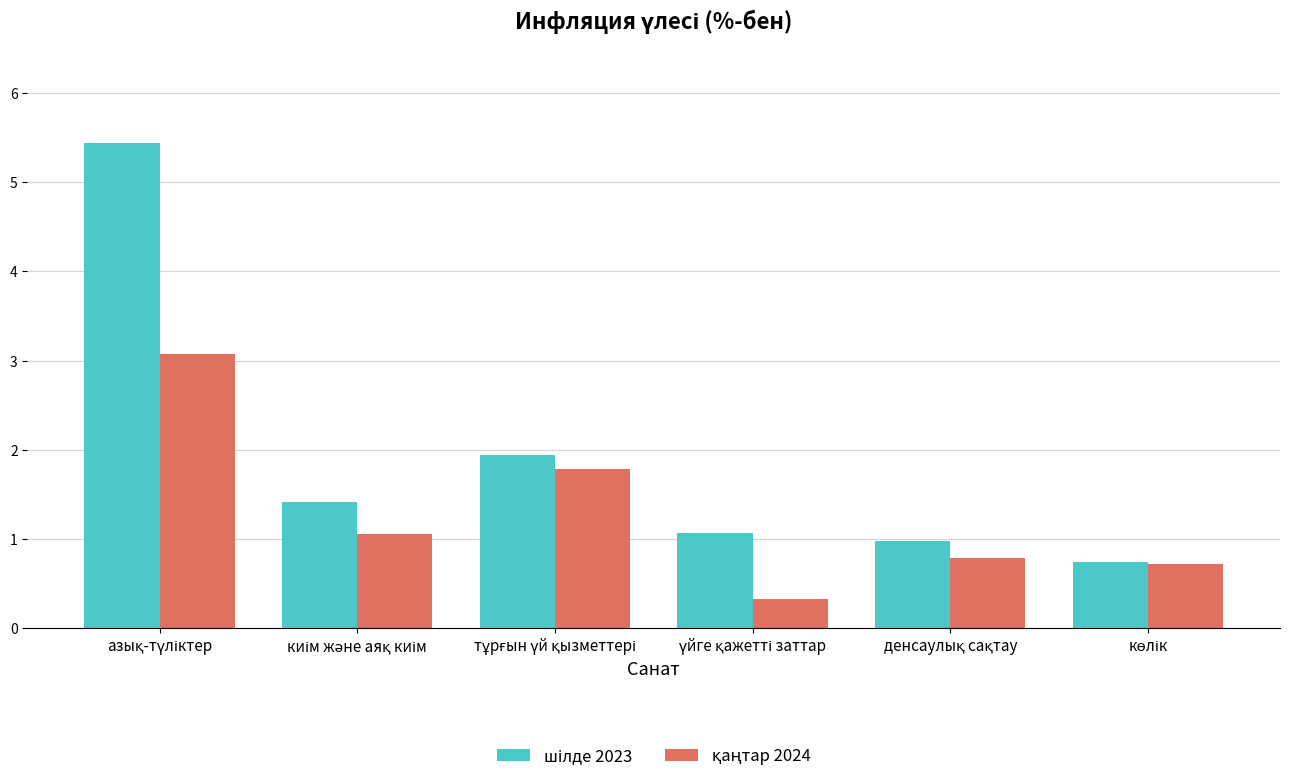

What is the minimum value shown in the chart?

0.3